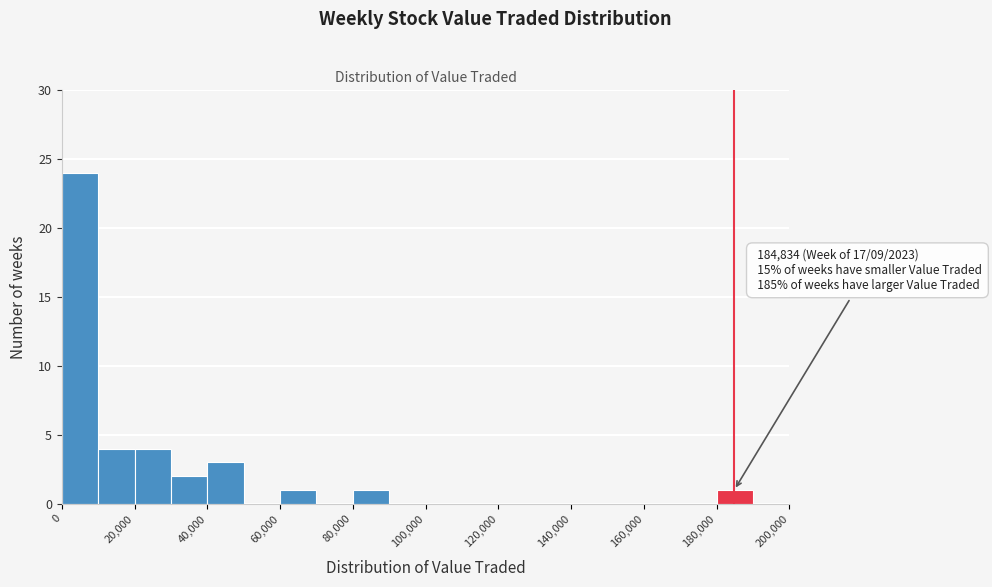

Which range on the x-axis has the tallest bar?

0 to 10000